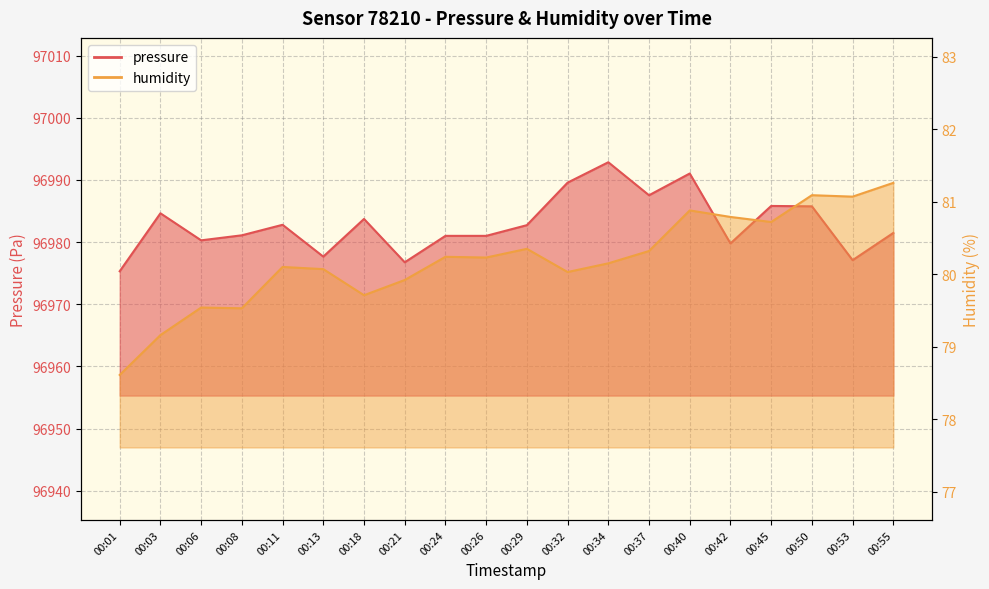

What are all the series names shown in the legend?

pressure, humidity